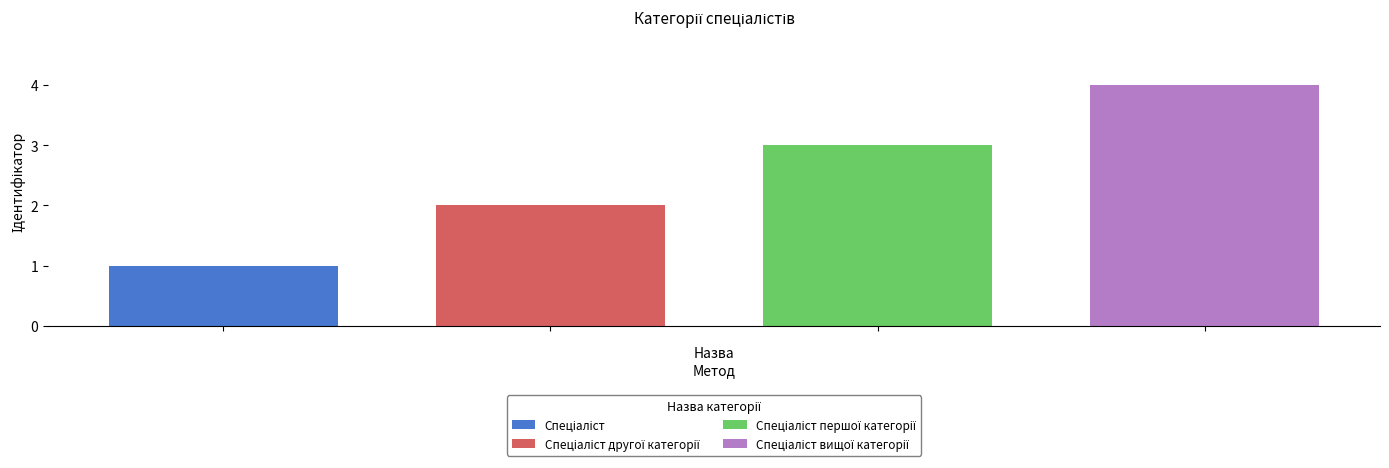

What is the maximum value shown in the chart?

4